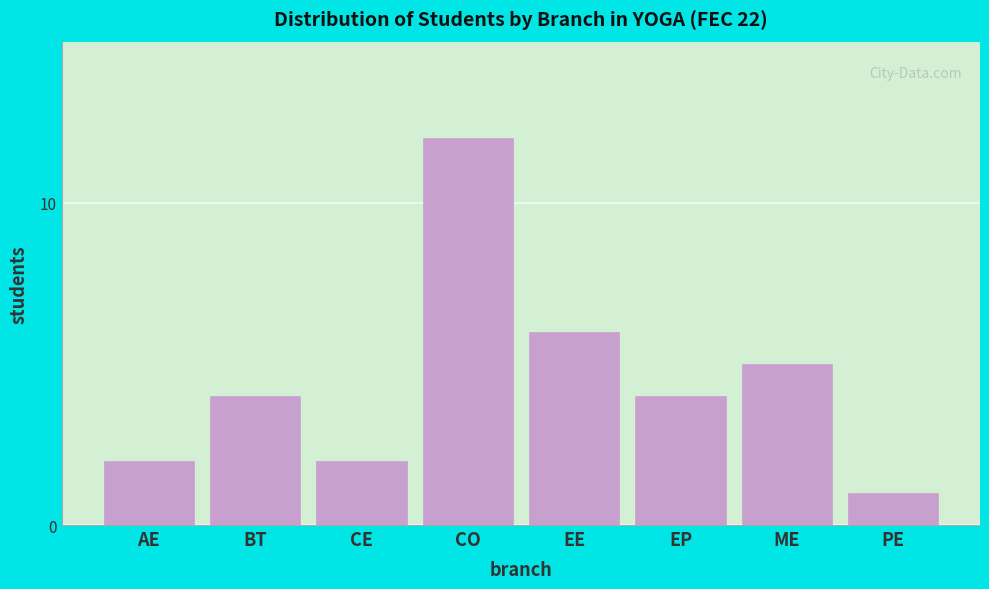

Reading left to right, transcribe all the data shown in this chart.

AE=2	BT=4	CE=2	CO=12	EE=6	EP=4	ME=5	PE=1